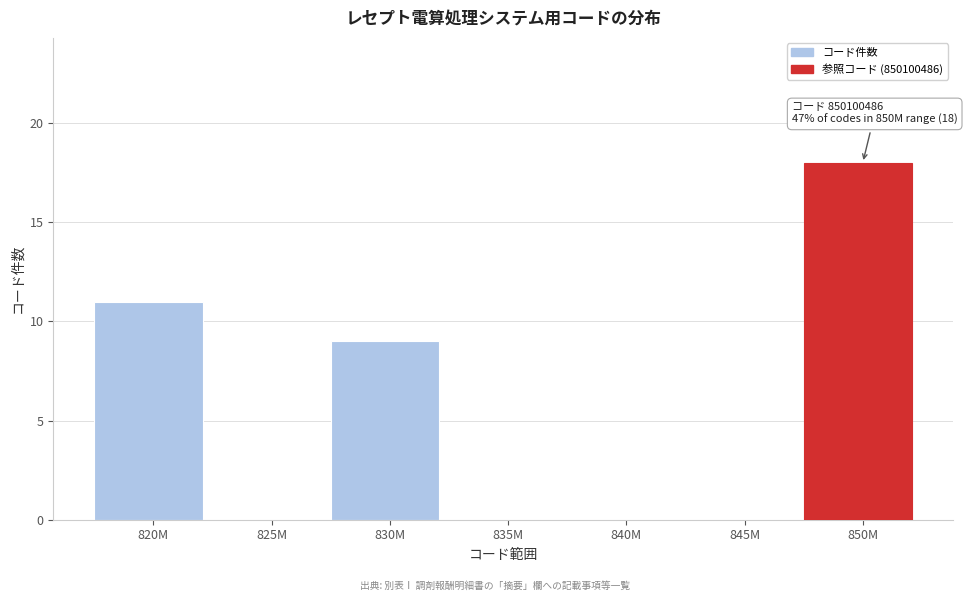

Reading left to right, transcribe all the data shown in this chart.

820M=11	825M=0	830M=9	835M=0	840M=0	845M=0	850M=18